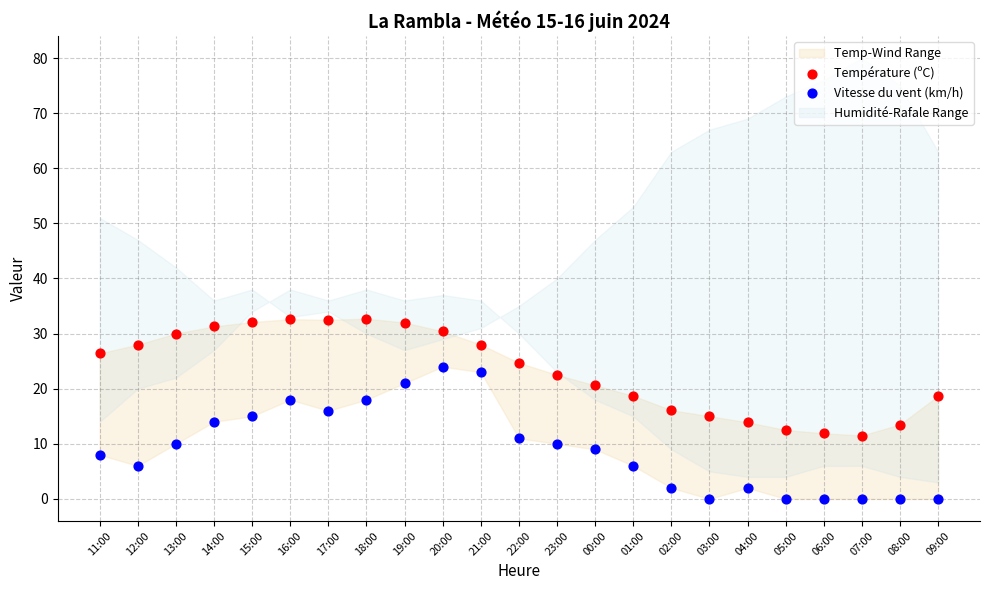

Which series contains the highest Y value?

Température (ºC)